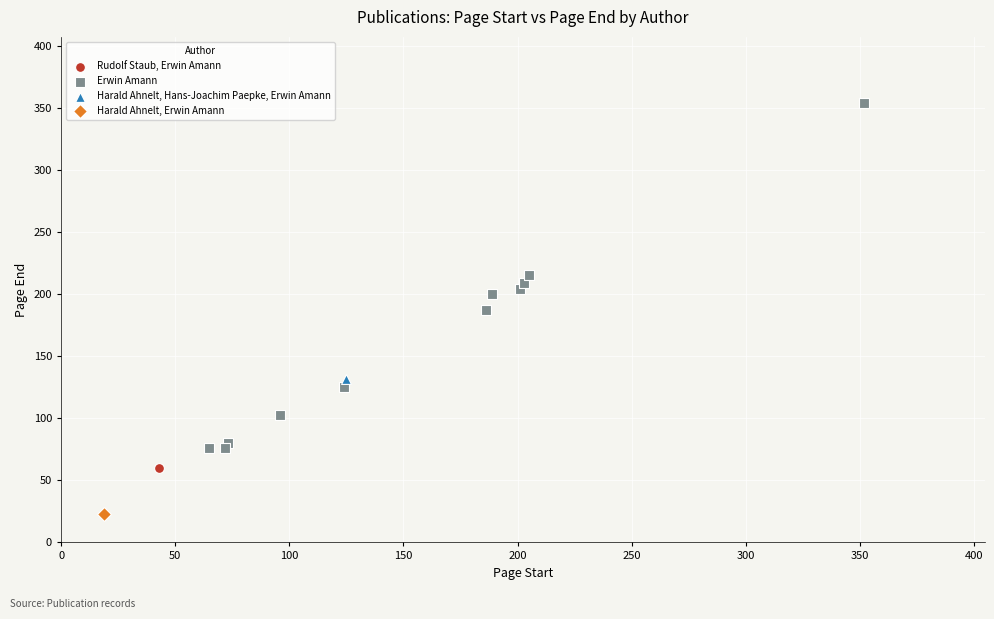

What are all the series names shown in the legend?

Rudolf Staub, Erwin Amann, Erwin Amann, Harald Ahnelt, Hans-Joachim Paepke, Erwin Amann, Harald Ahnelt, Erwin Amann